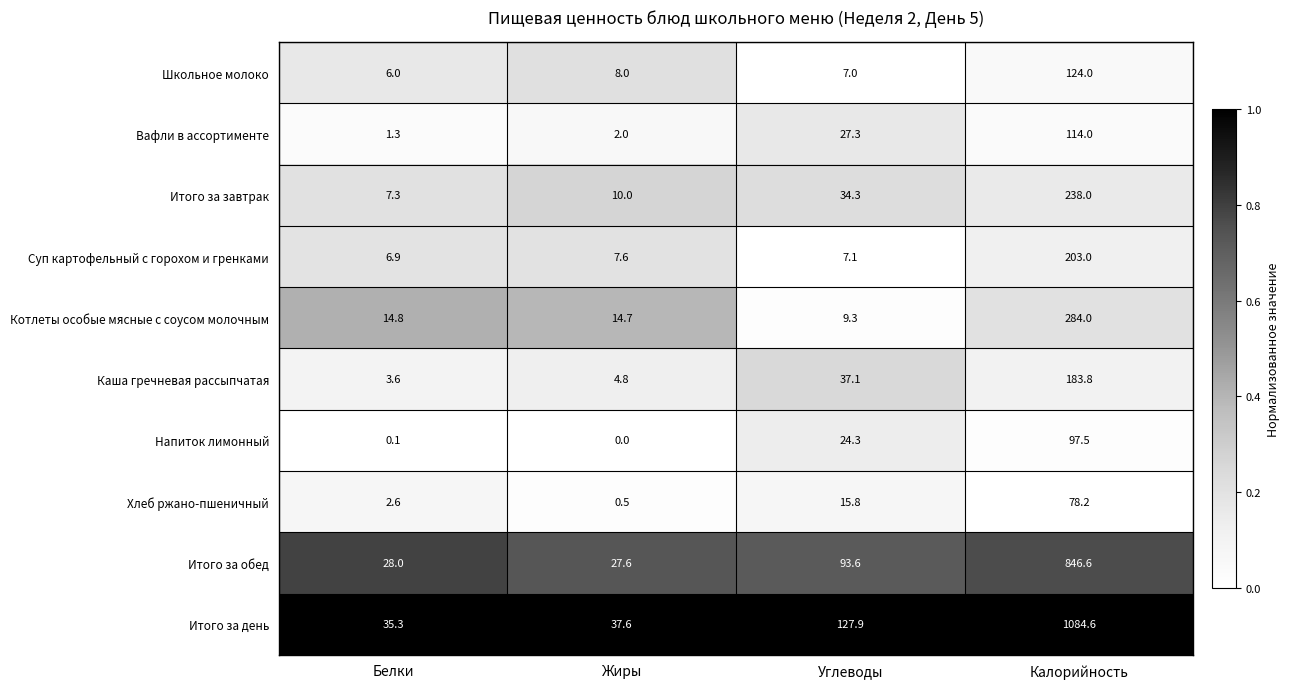

What is the difference between the highest and lowest values at Углеводы?

120.9